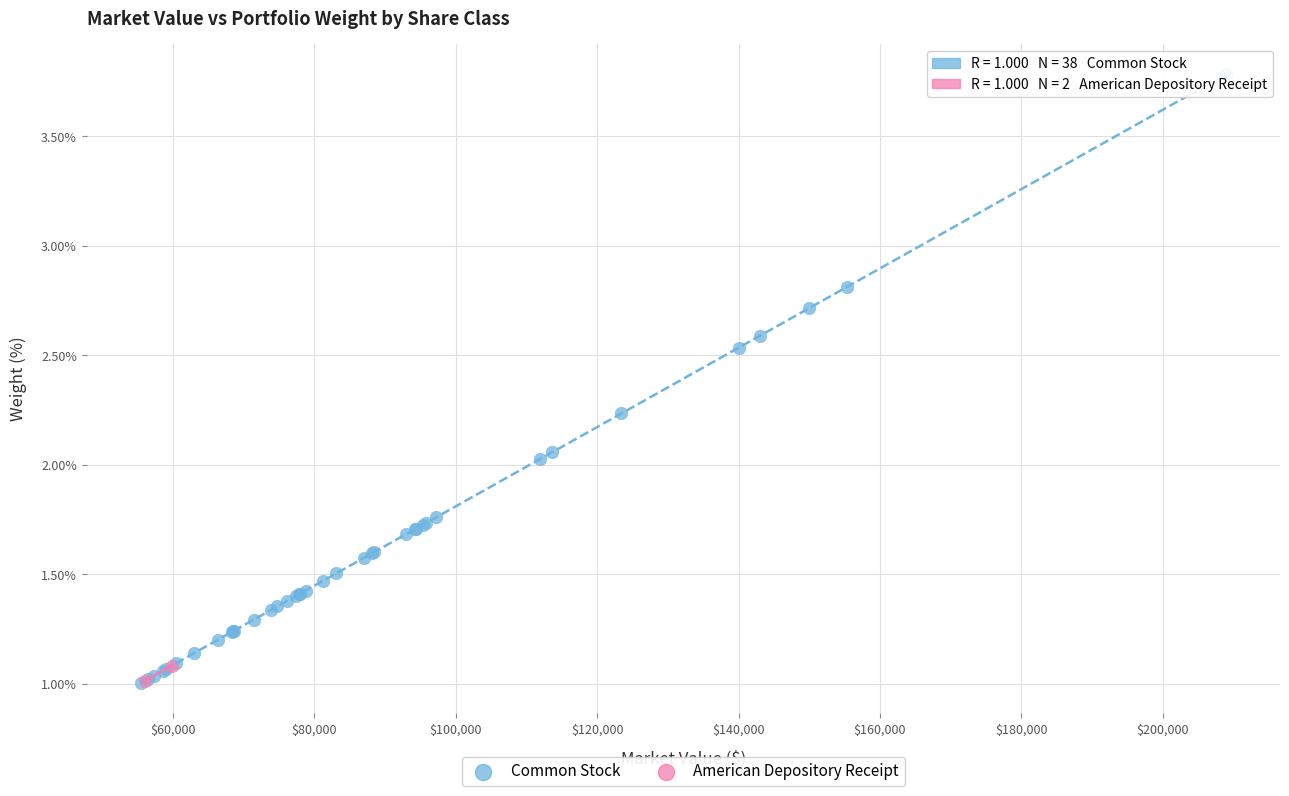

What are all the series names shown in the legend?

Common Stock, American Depository Receipt